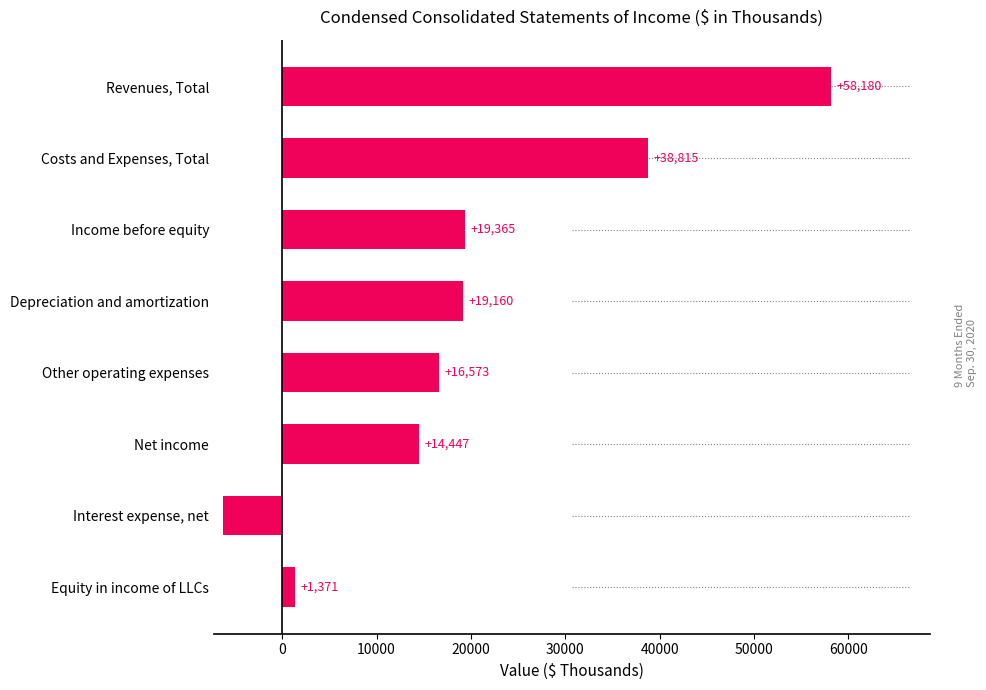

Between Equity in income of LLCs and Net income, which is larger?

Net income